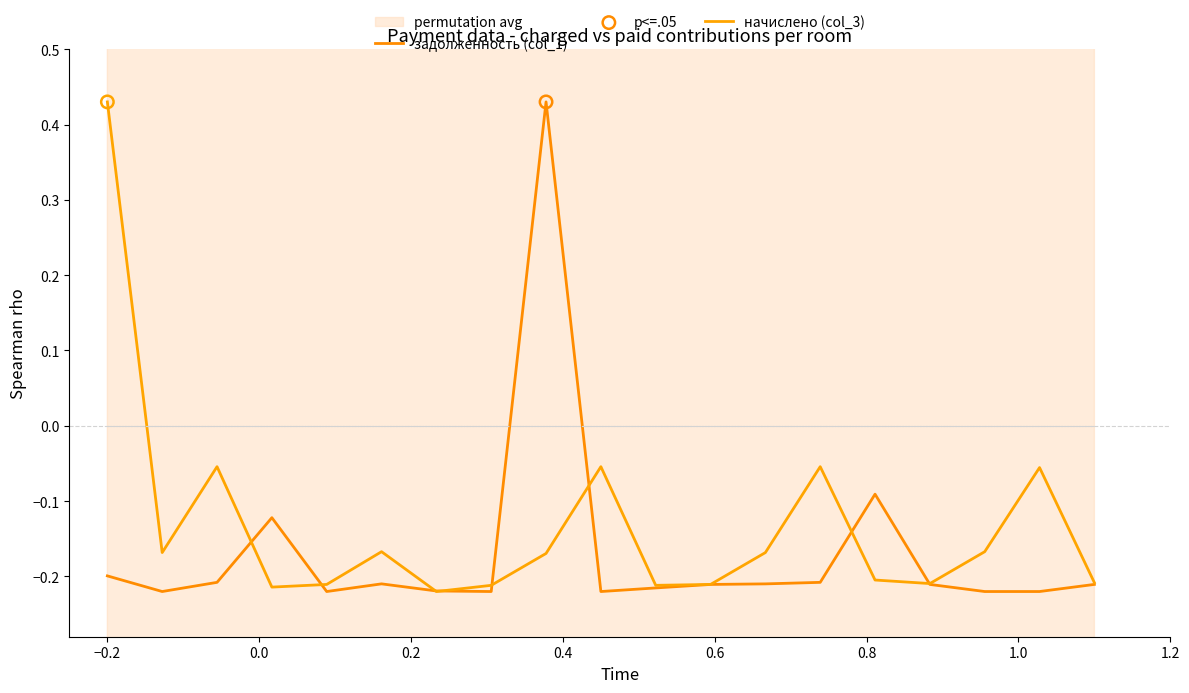

Which series has the widest spread of Y values?

задолженность (col_1)